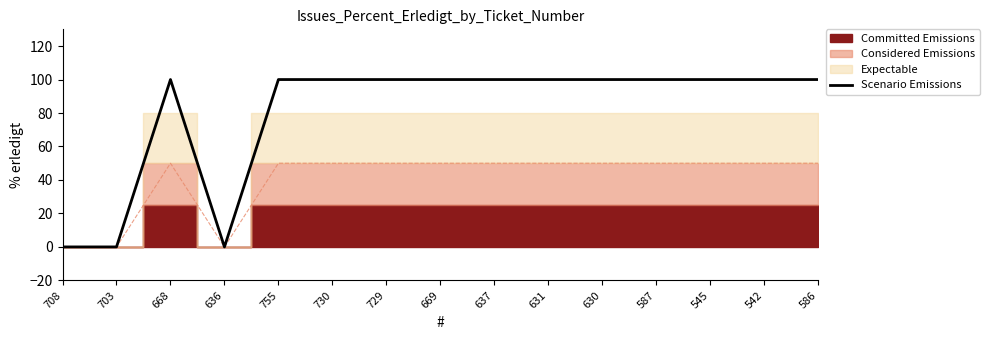

The value at 586 is 100. True or false?

True